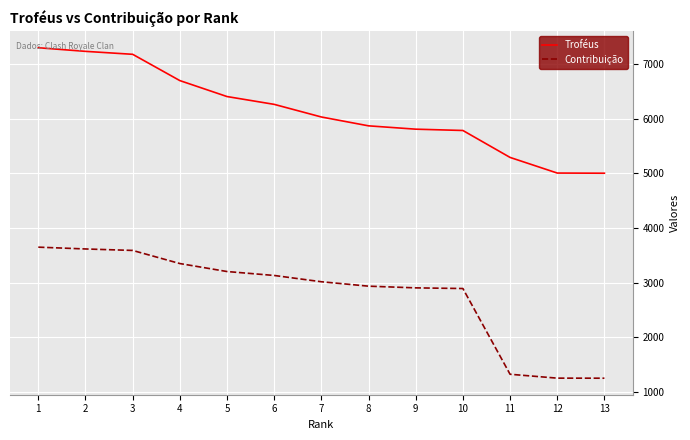

Is it true that Troféus equals 7335 at 13?

False